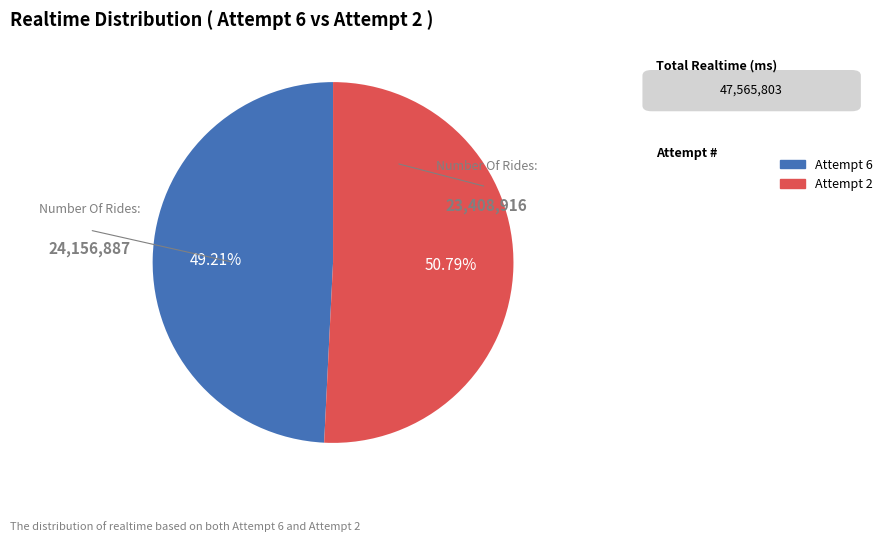

Which category accounts for the majority?

Attempt 2